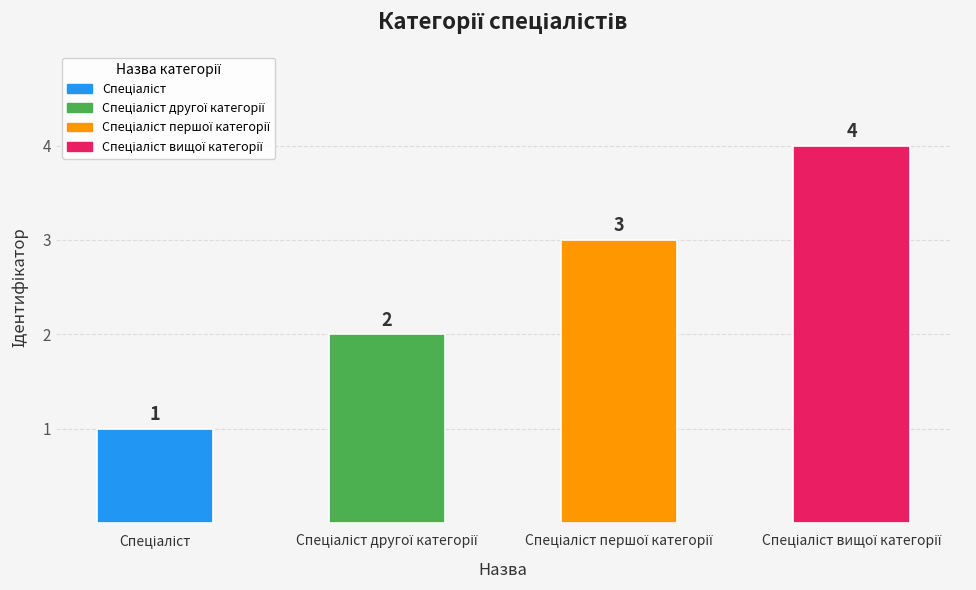

How many bars are there in total?

4